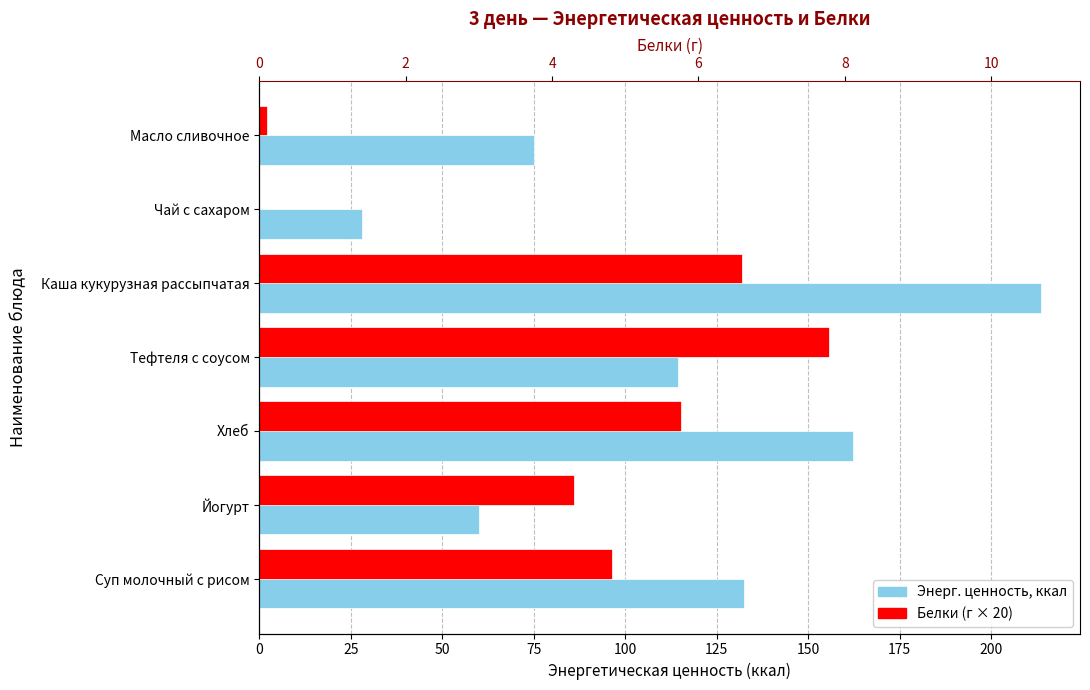

How many bars are there in each group?

2